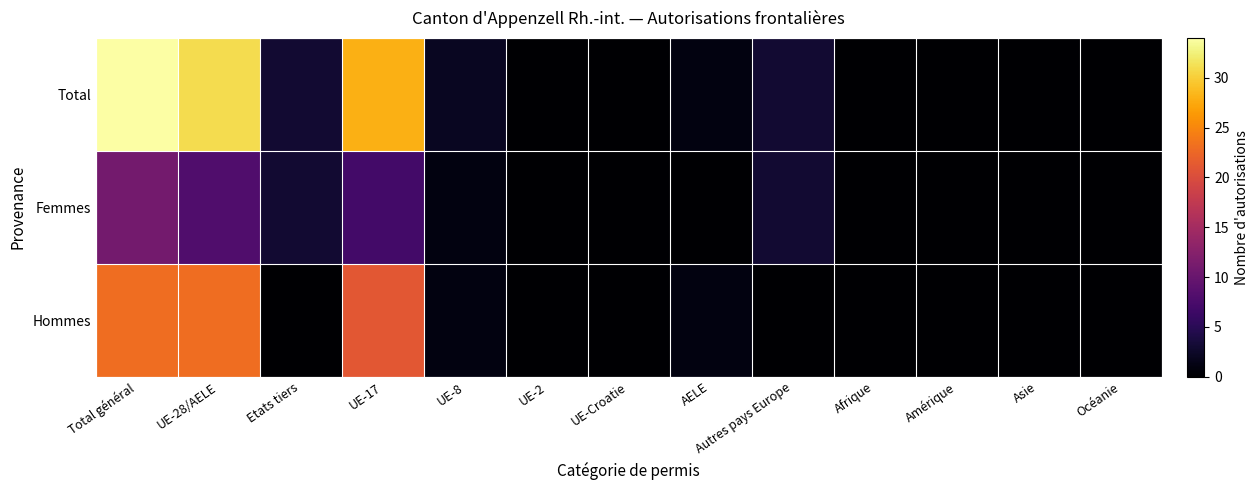

Which series has the largest total across all categories?

Total